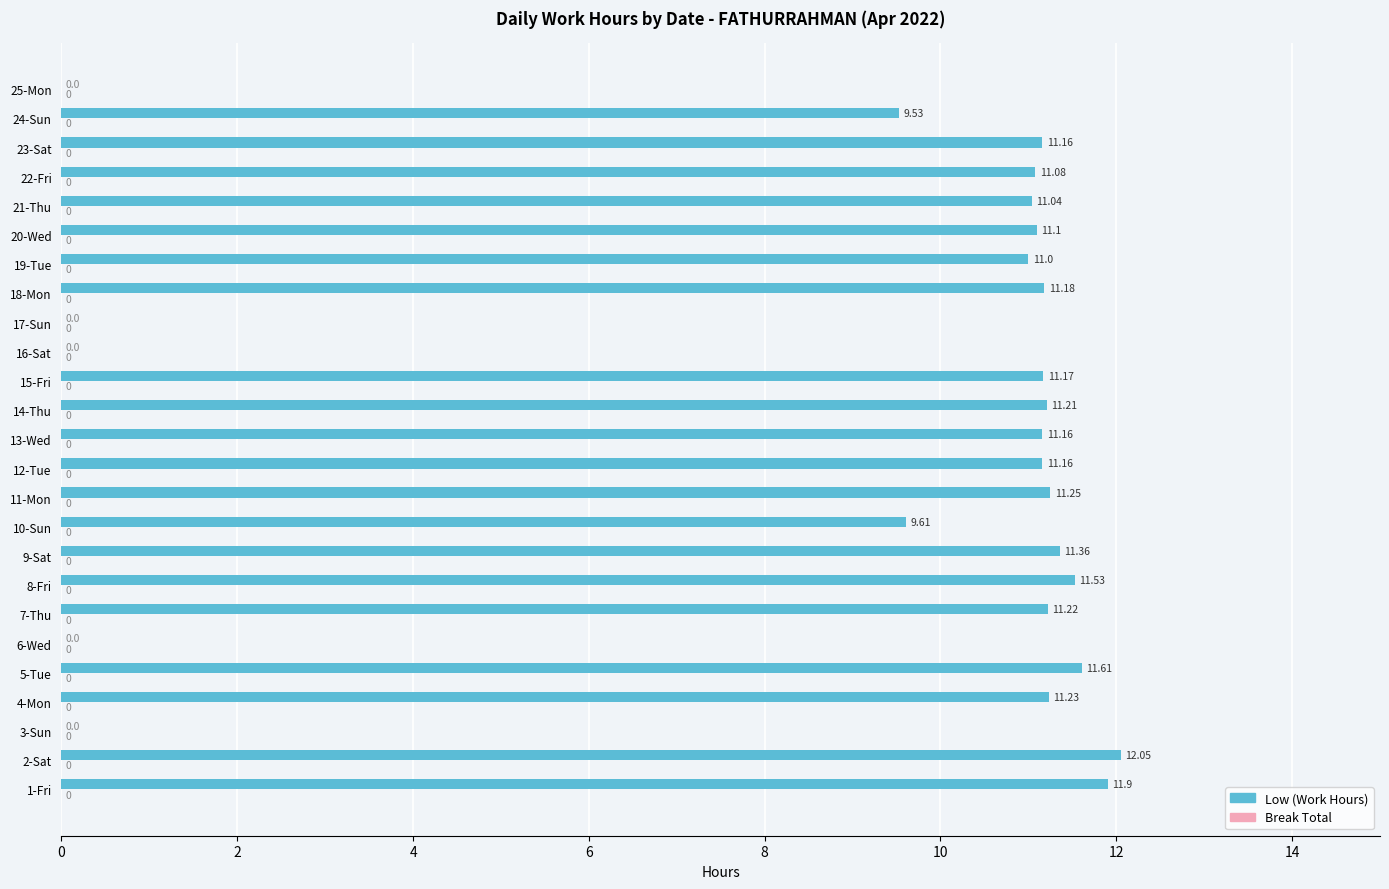

Between 5-Tue and 18-Mon, which is larger?

5-Tue